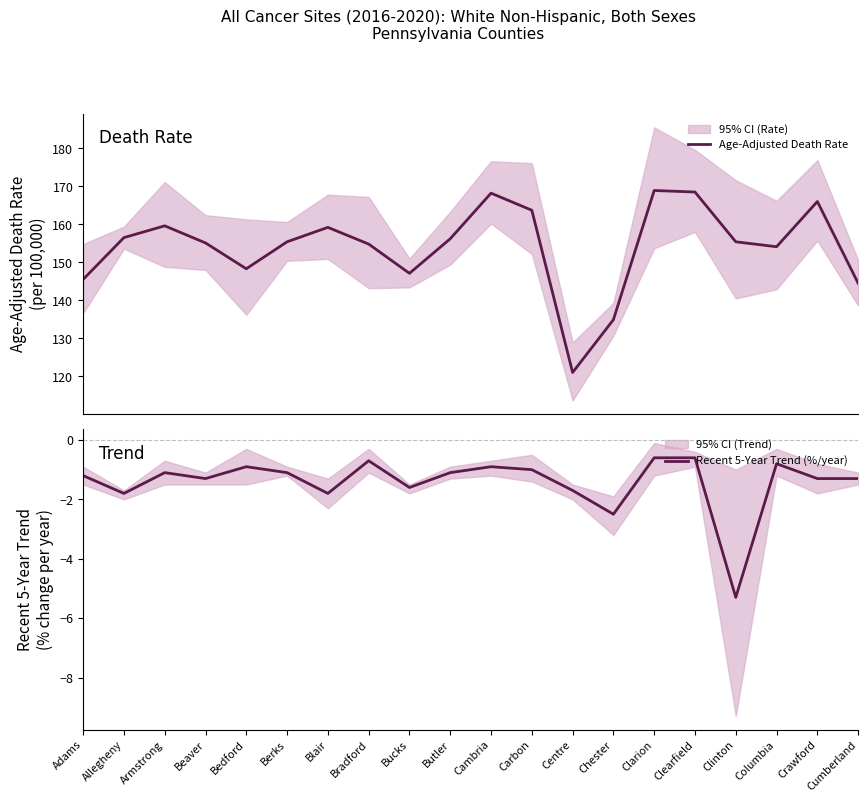

Which series has the largest range (max minus min)?

Age-Adjusted Death Rate